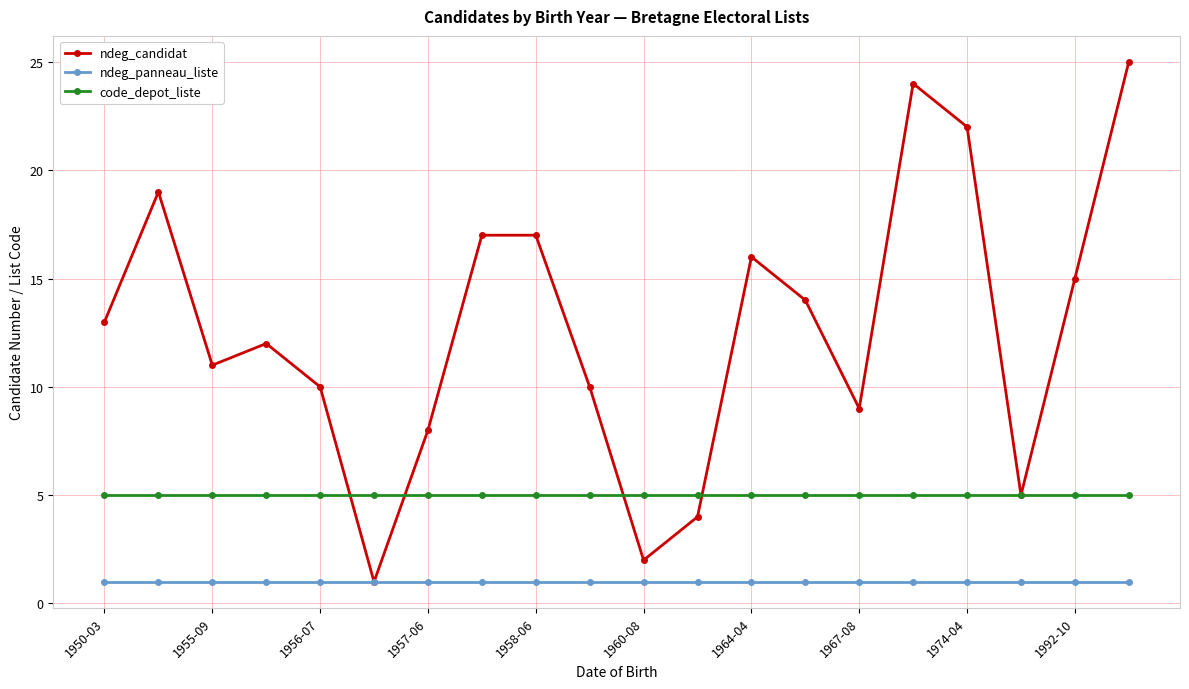

What is the value of the ndeg_candidat point at the 9th from the left?

17